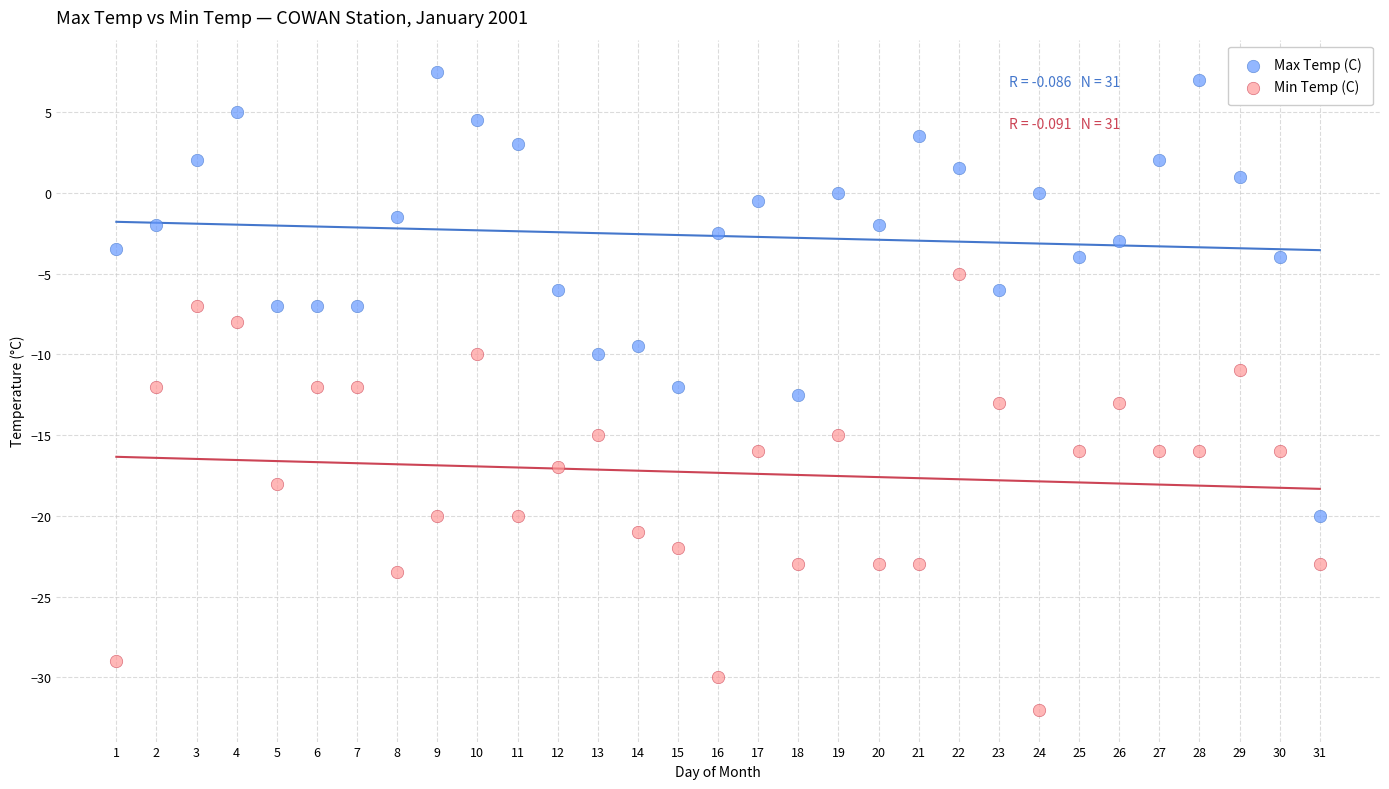

Which series has the widest spread of Y values?

Max Temp (C)